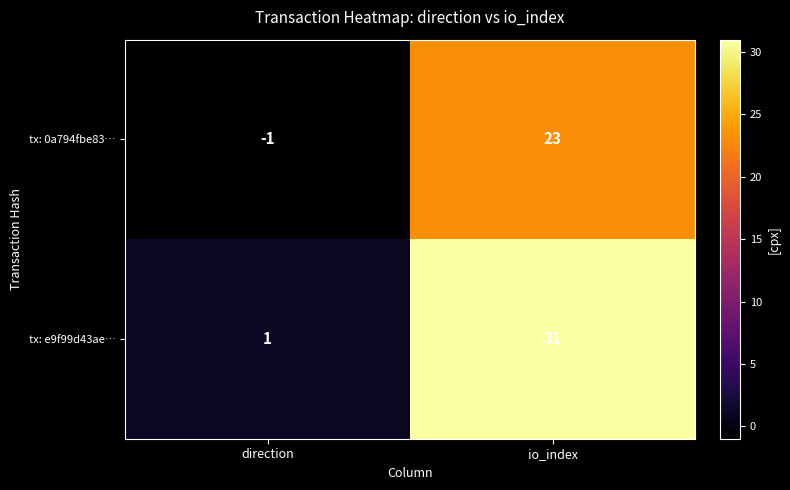

What is the smallest value displayed?

-1